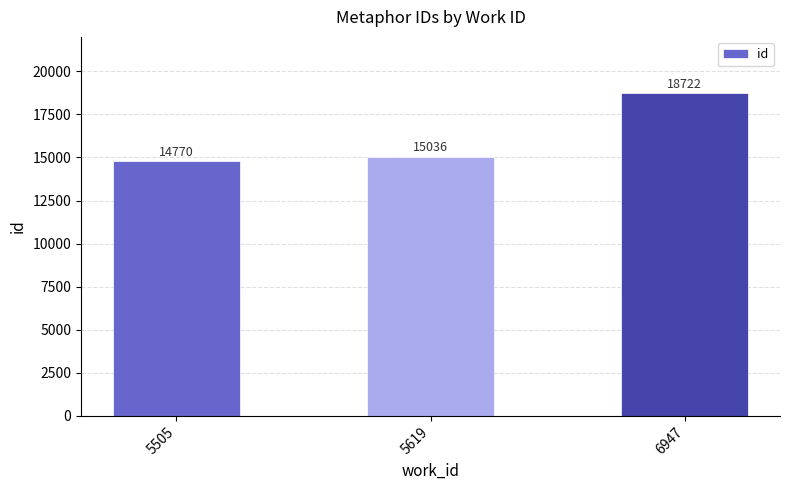

Which category has the highest value across all series?

6947